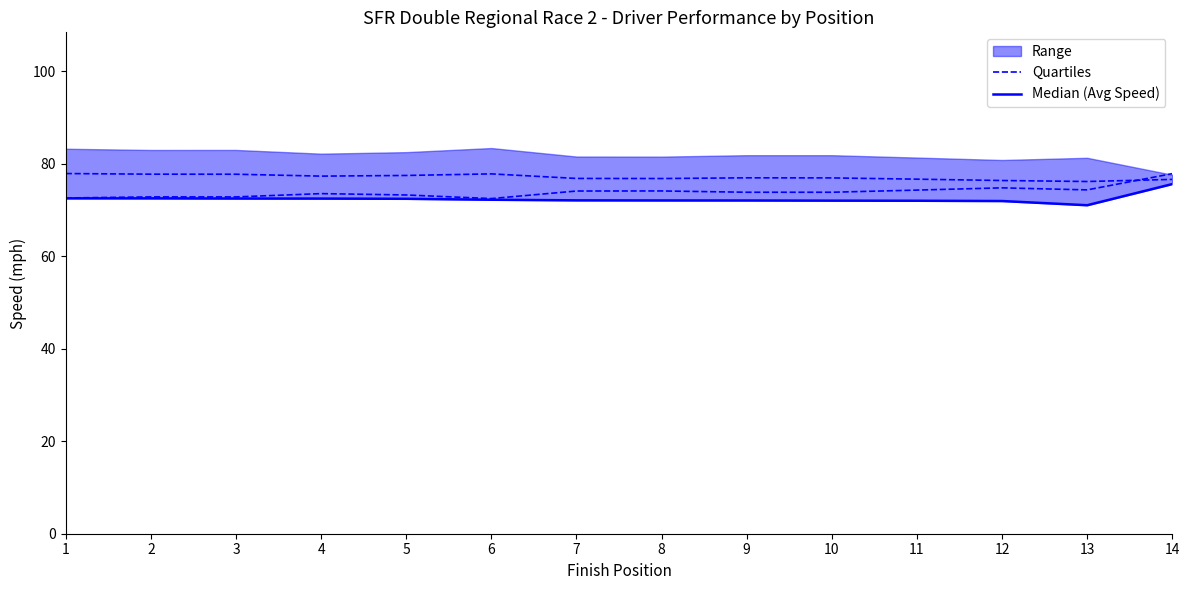

At which label is Median (Avg Speed) closest to 73?

1